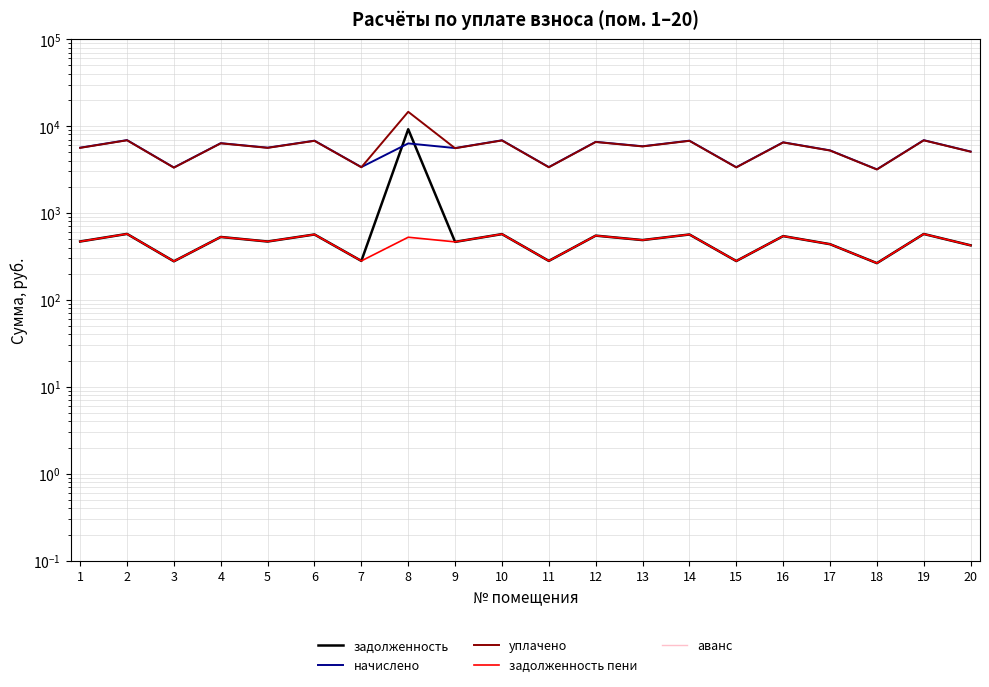

What are all the series names shown in the legend?

задолженность, начислено, уплачено, задолженность пени, аванс